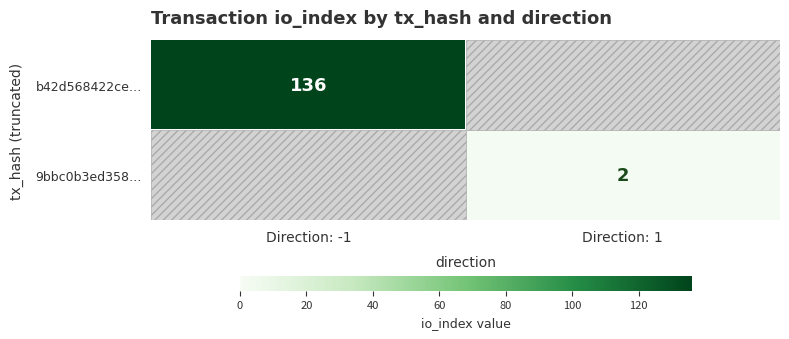

The value of b42d568422ce… at Direction: -1 is 218. True or false?

False